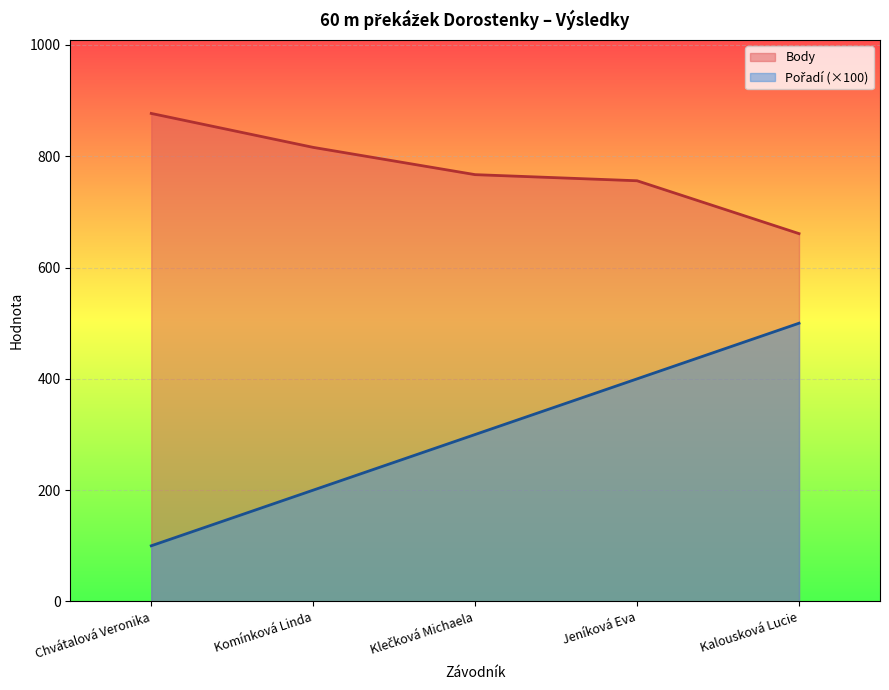

List the labels in order of Pořadí value, smallest first.

Chvátalová Veronika, Komínková Linda, Klečková Michaela, Jeníková Eva, Kalousková Lucie